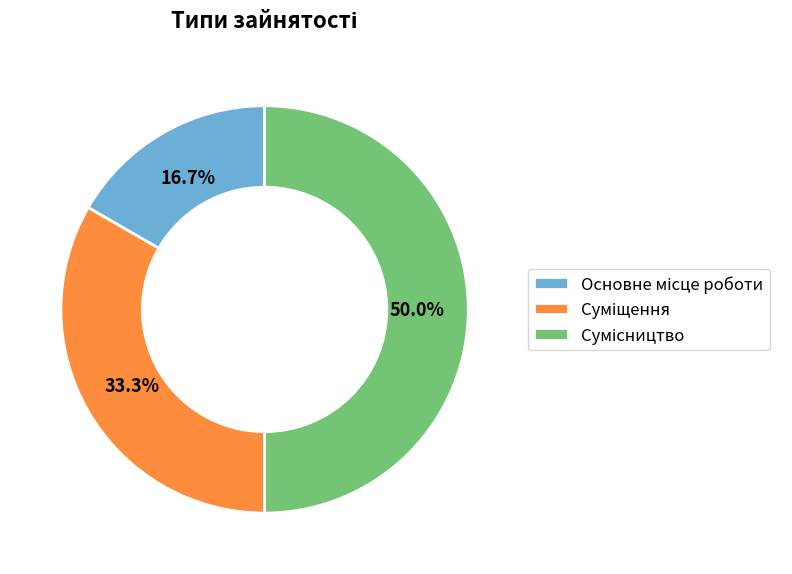

Is the sum of Сумісництво and Основне місце роботи greater than half?

Yes